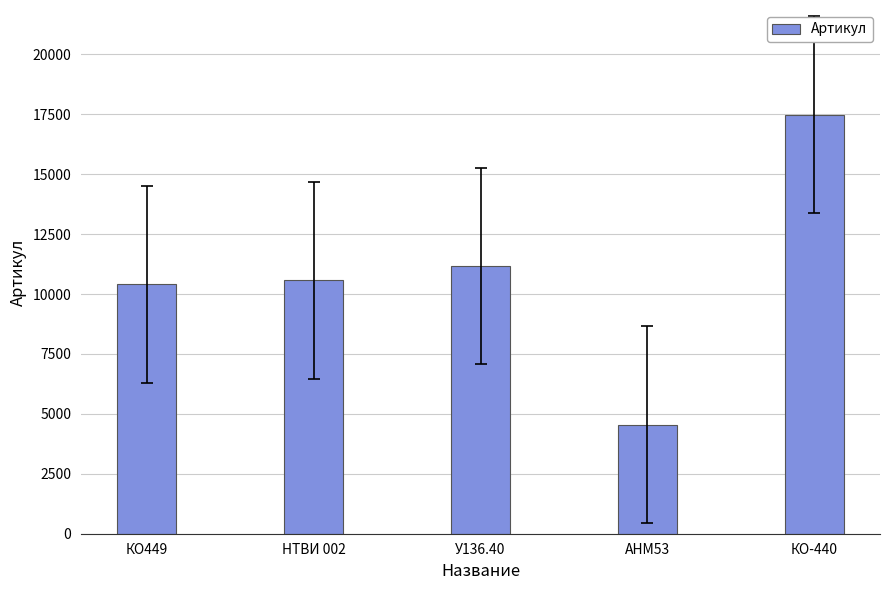

How many bars are there in total?

5